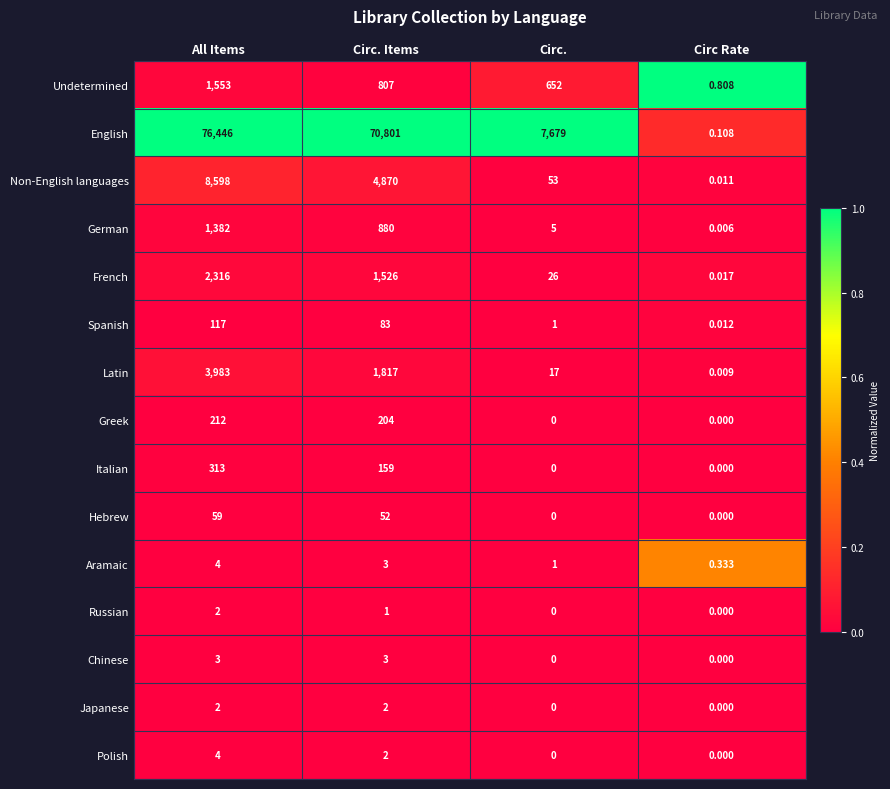

Which series has the largest range (max minus min)?

English